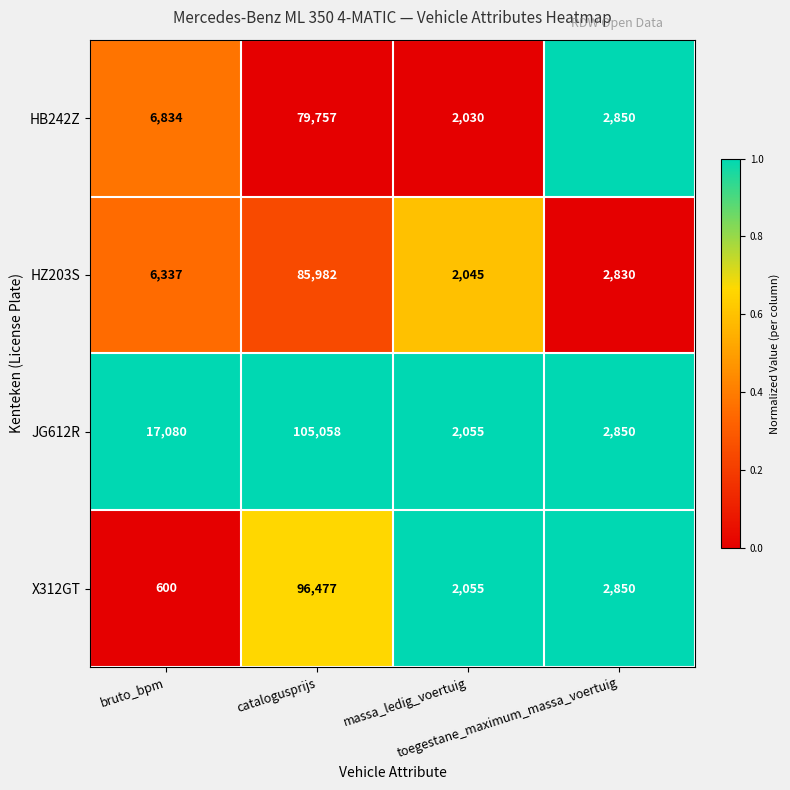

Which series has the widest spread of values?

JG612R